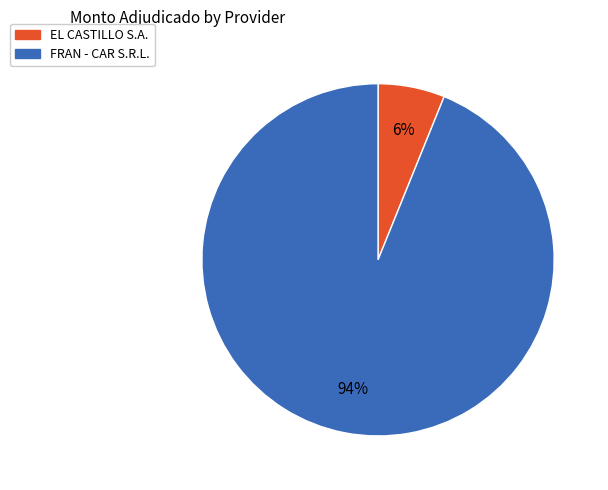

To the nearest percent, what is the average slice percentage?

50%